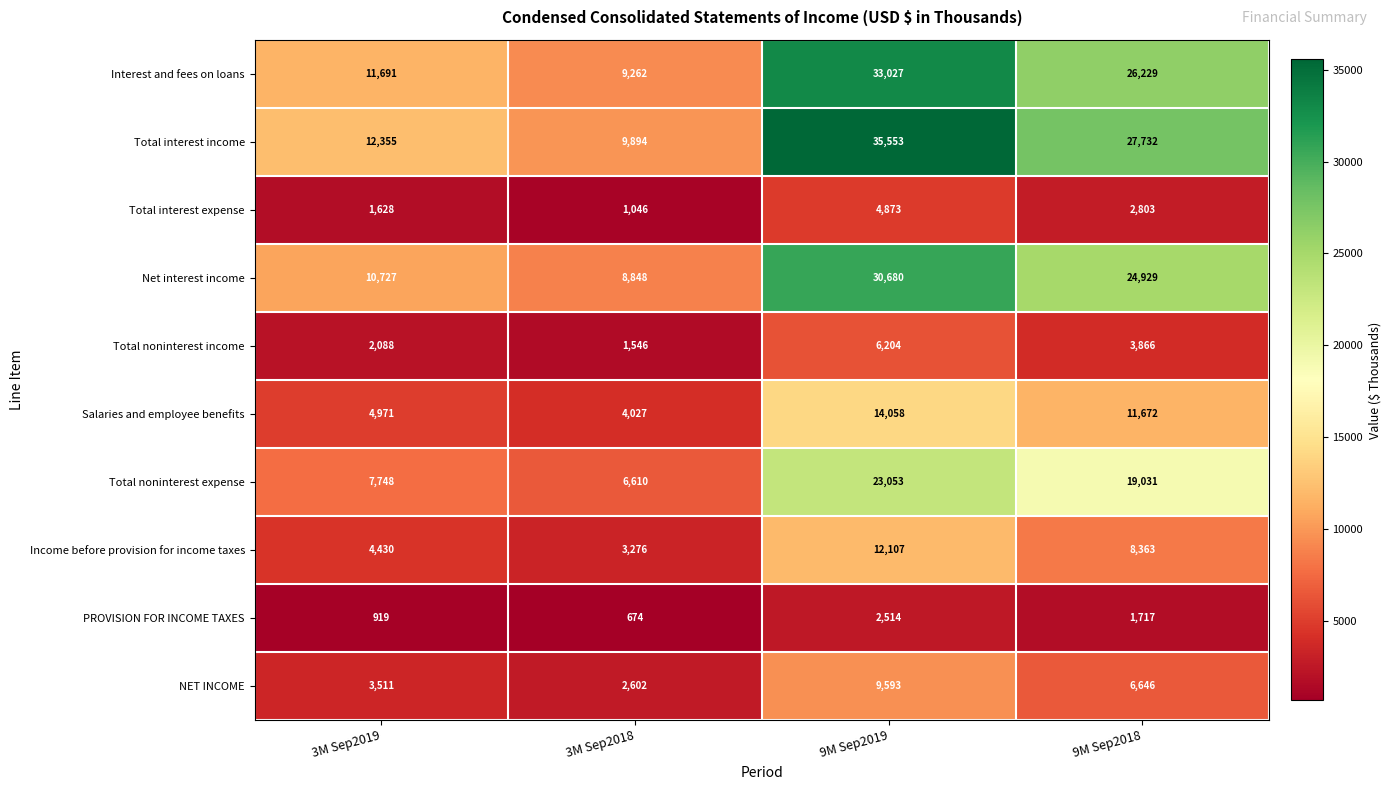

Which series has the largest total across all categories?

Total interest income